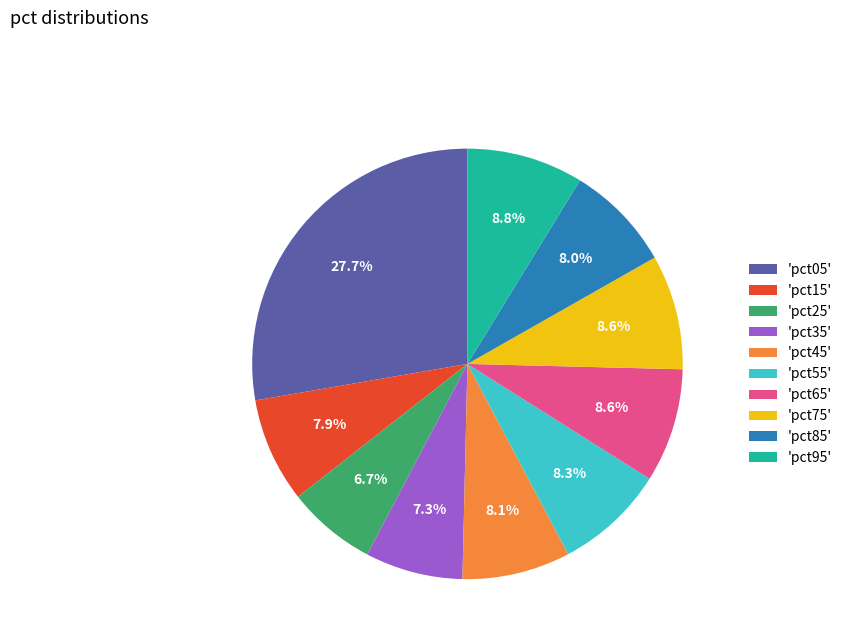

Is 'pct85' the majority of the pie?

No